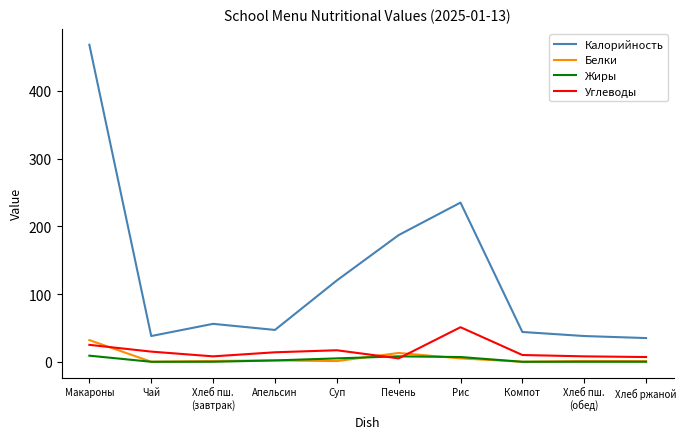

Which category has the highest value across all series?

Макароны